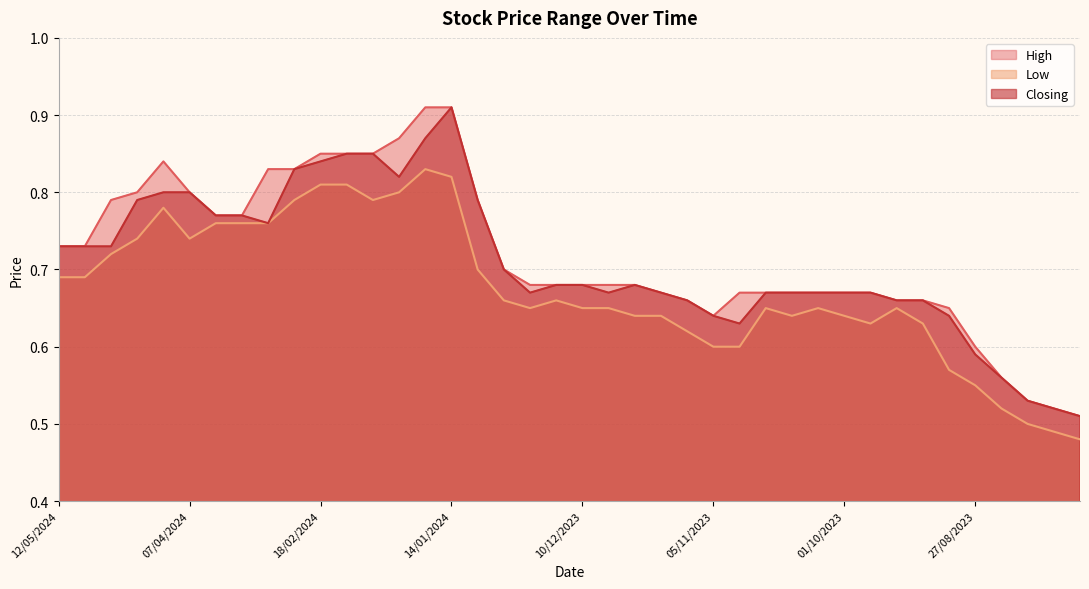

What is the greatest value displayed?

0.9